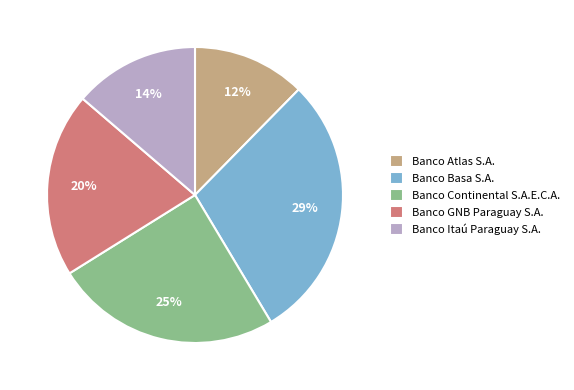

Count the number of slices in the pie.

5